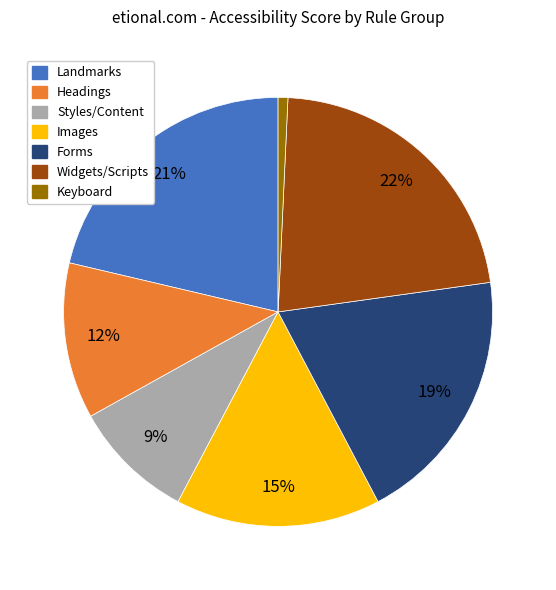

To the nearest percent, what is the average slice percentage?

14%